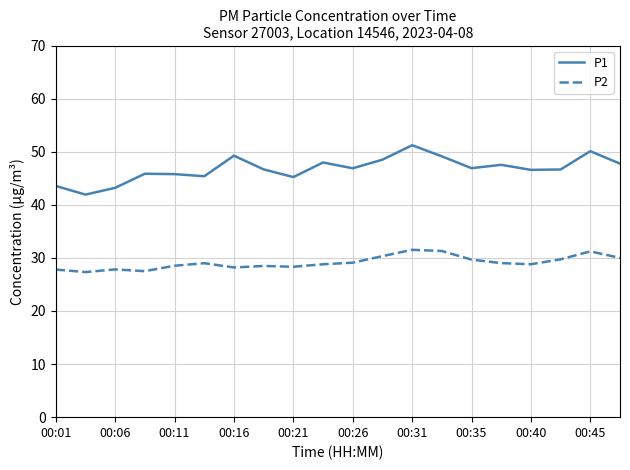

Which series has the largest range (max minus min)?

P1